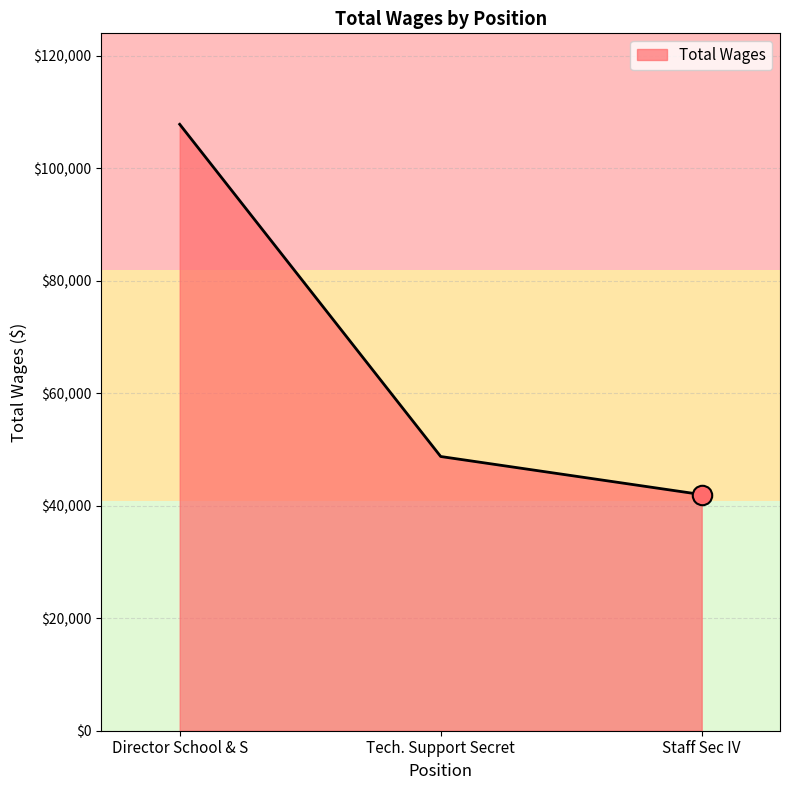

What is the sum of all values?

198496.5